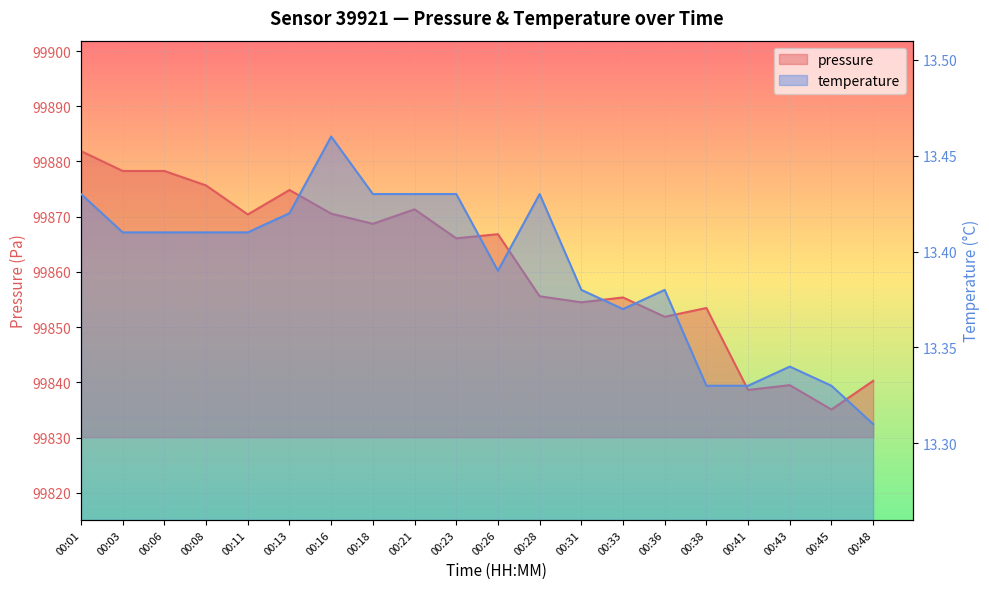

What is the minimum value shown in the chart?

13.3